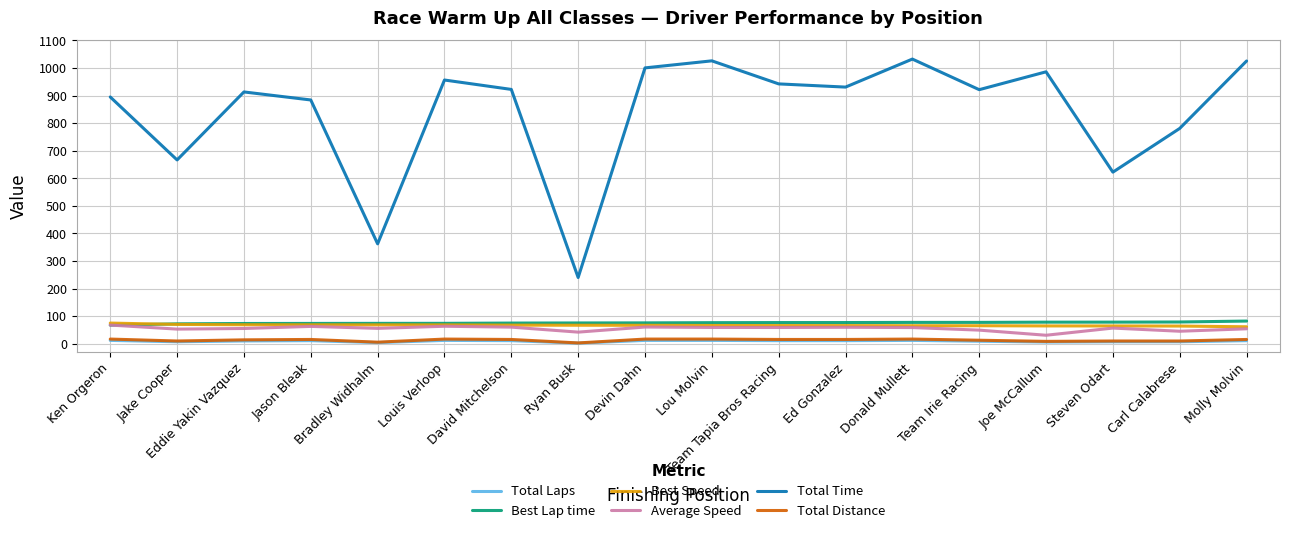

Is the value of Best Speed at Eddie Yakin Vazquez greater than the value of Total Laps at Bradley Widhalm?

Yes